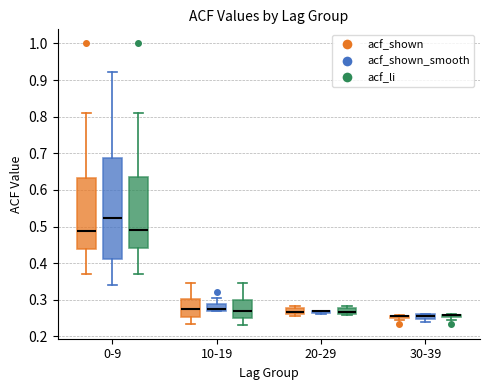

Which box is the tallest, from its lower edge to its upper edge?

0-9 (acf_shown_smooth)